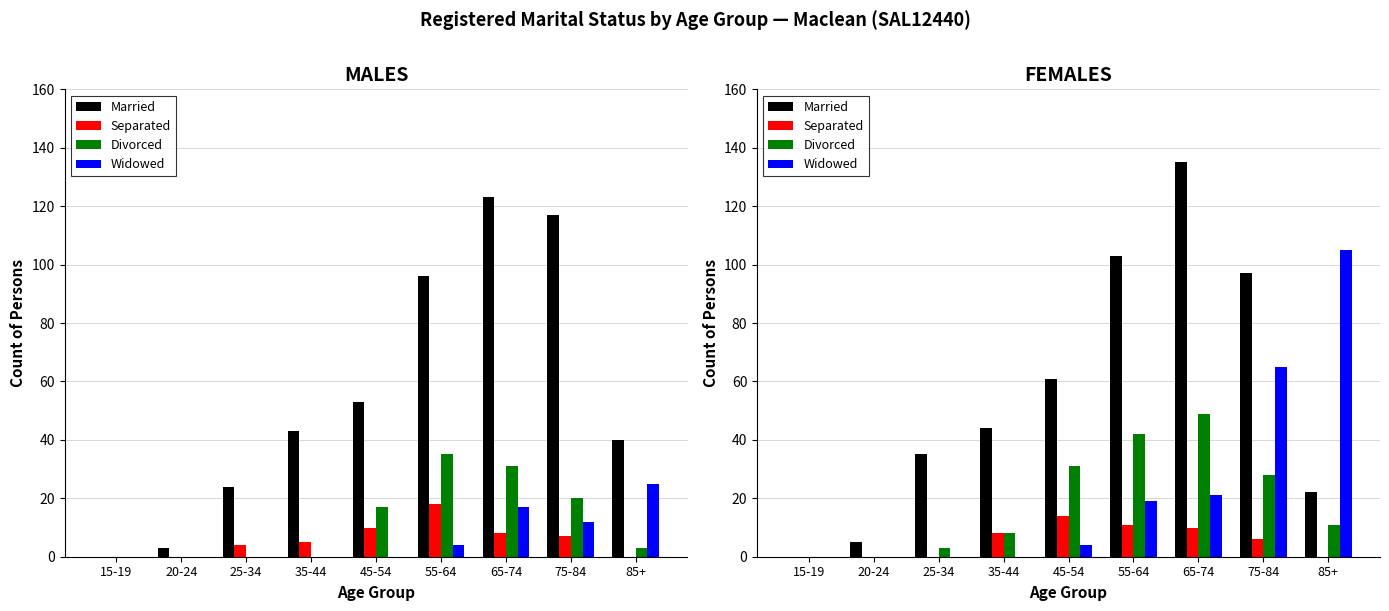

What position from the right is 65-74?

3